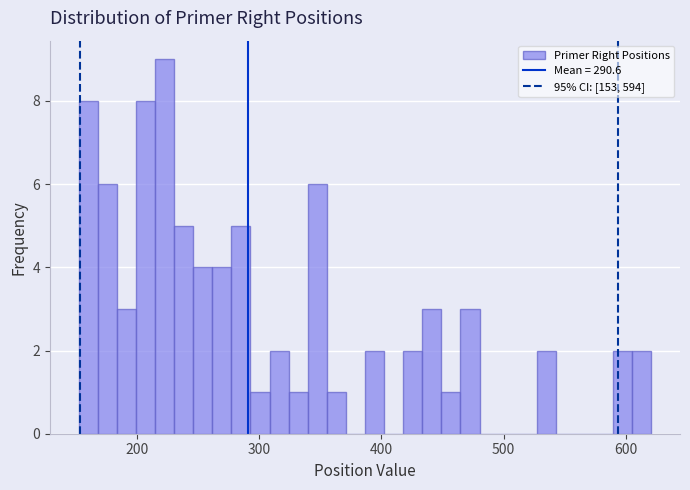

Around what value on the x-axis is the tallest bar? Give the approximate position of its centre, as read against the axis.

220